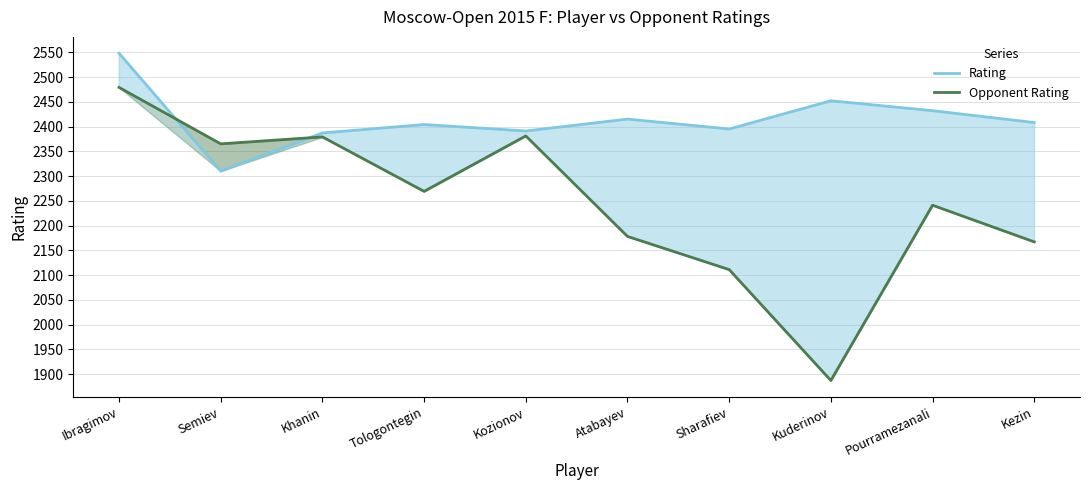

Reading left to right, list all the values displayed in this chart.

Rating: 2548	2310	2387	2404	2391	2415	2395	2452	2432	2408
Opponent Rating: 2479	2365	2379	2269	2381	2178	2111	1887	2241	2167